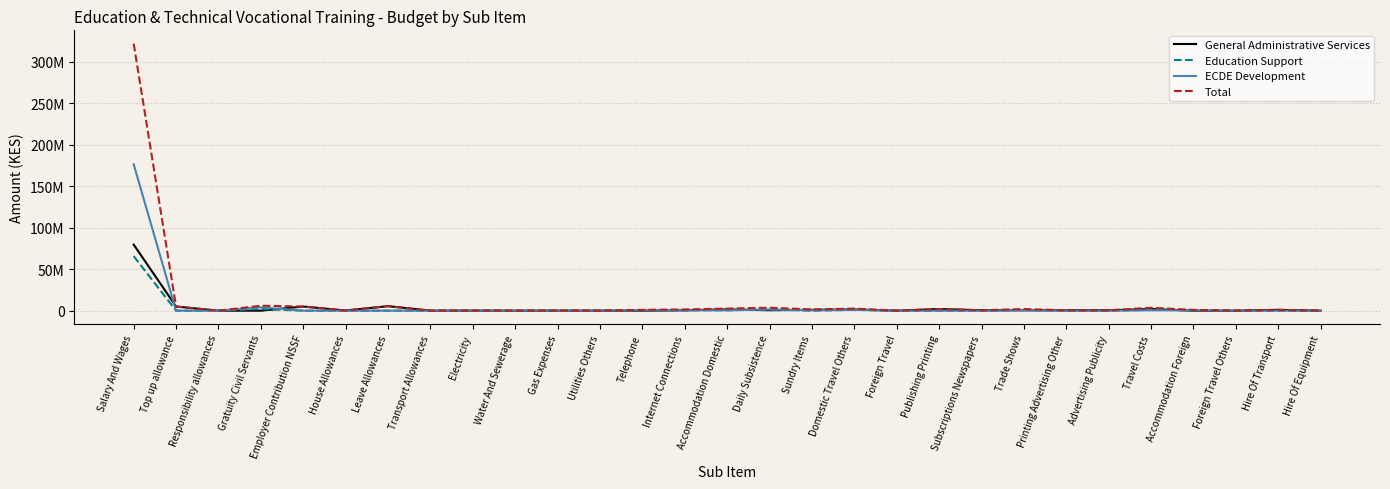

What are all the series names shown in the legend?

General Administrative Services, Education Support, ECDE Development, Total